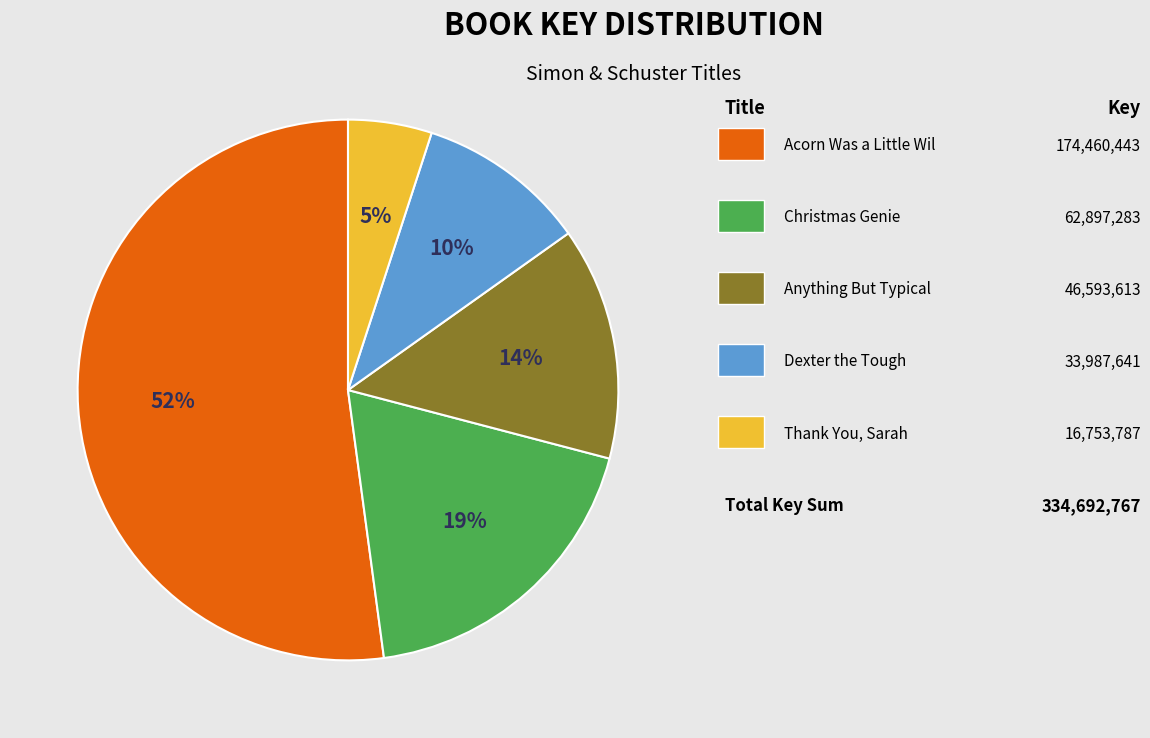

To the nearest percent, what is the difference between the largest and smallest slice percentages?

47%